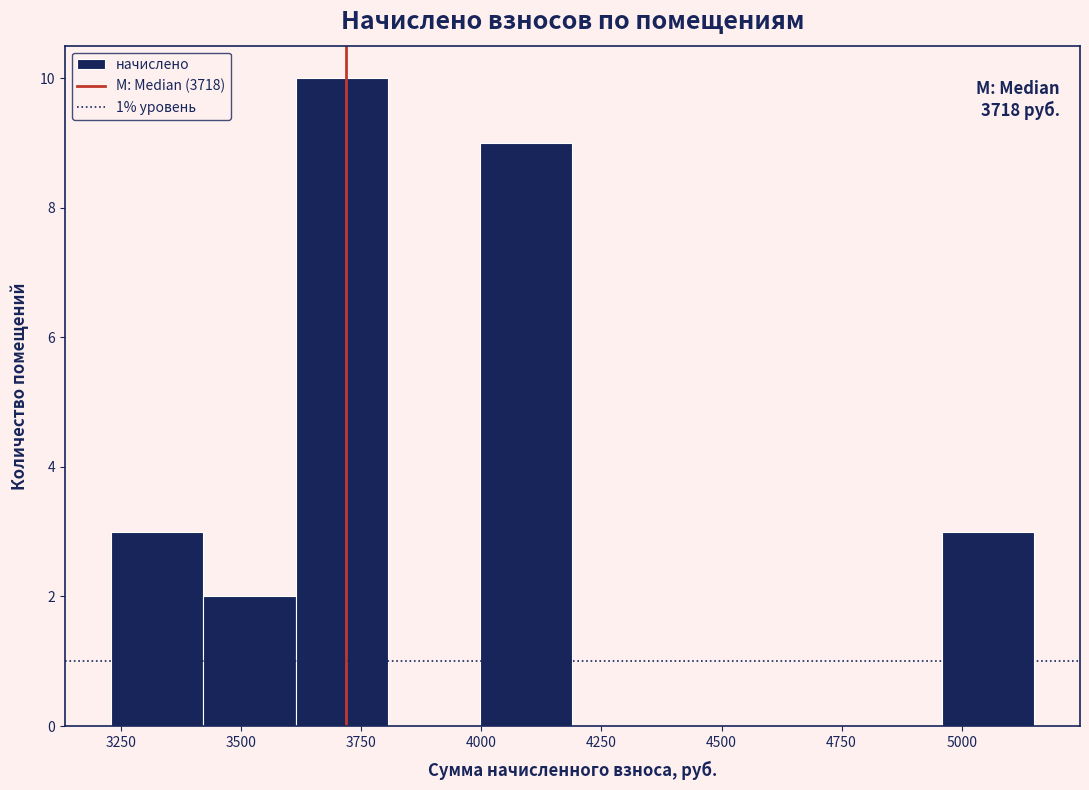

Read against the x-axis, roughly where is the centre of the tallest bar?

3700